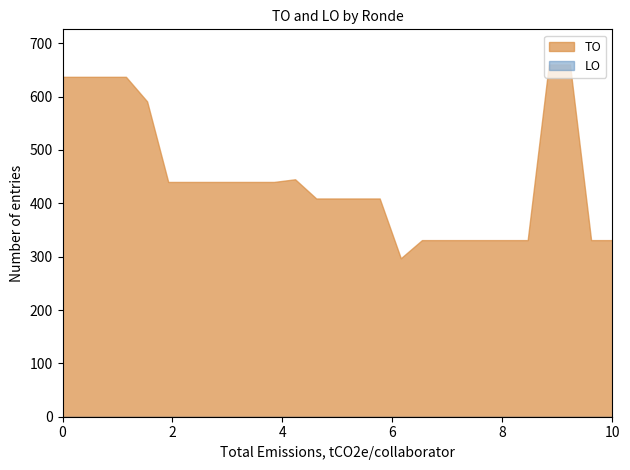

Which series has the widest spread of values?

TO